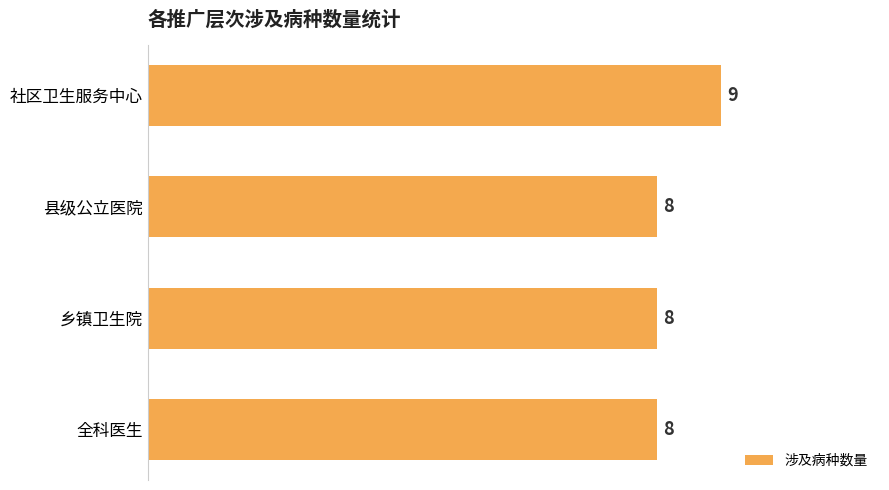

Read the value at 县级公立医院.

8